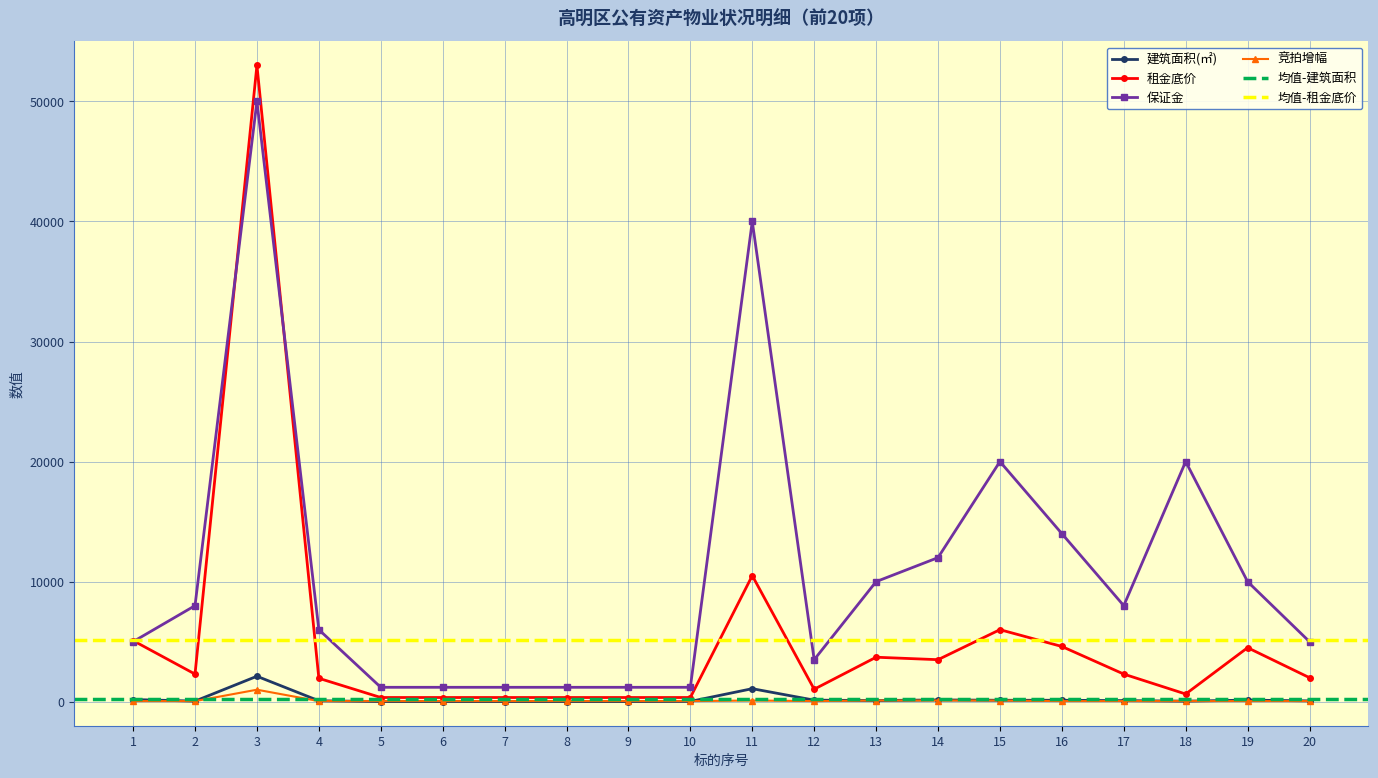

What is the minimum value shown in the chart?

11.6